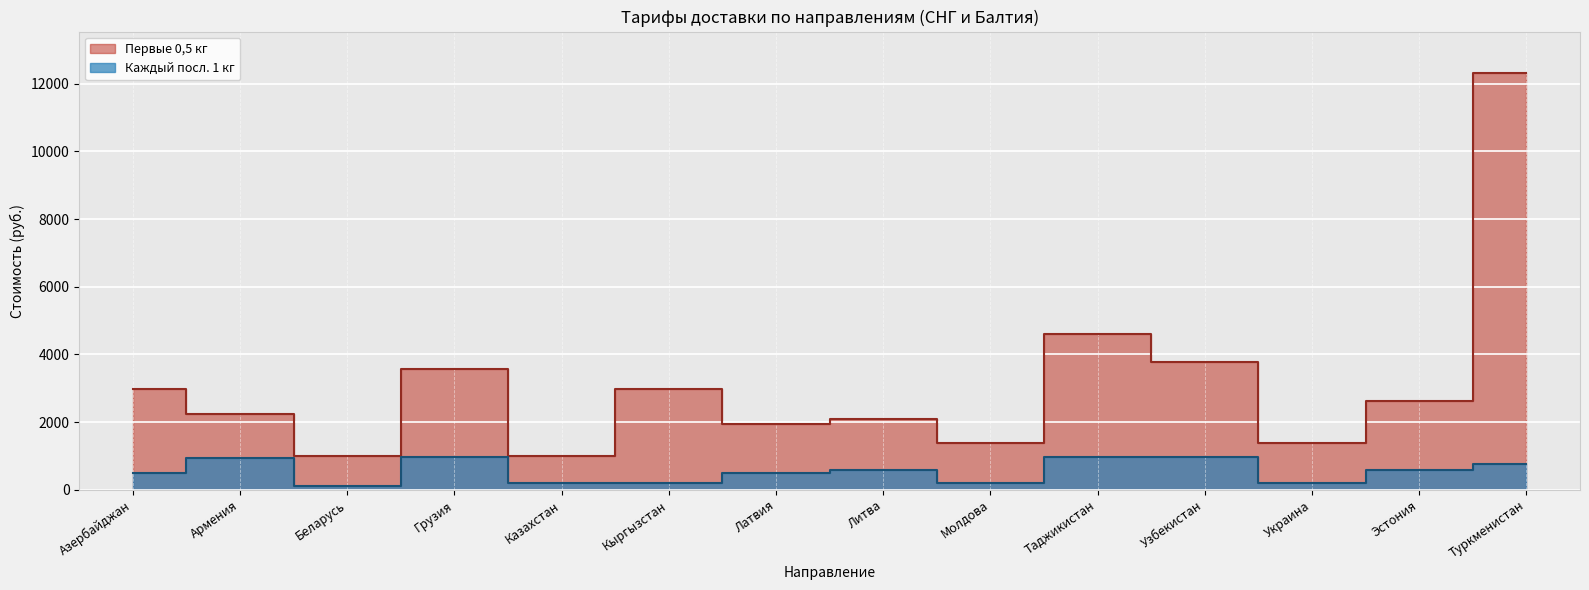

What is the label of the 6th point from the left?

Кыргызстан